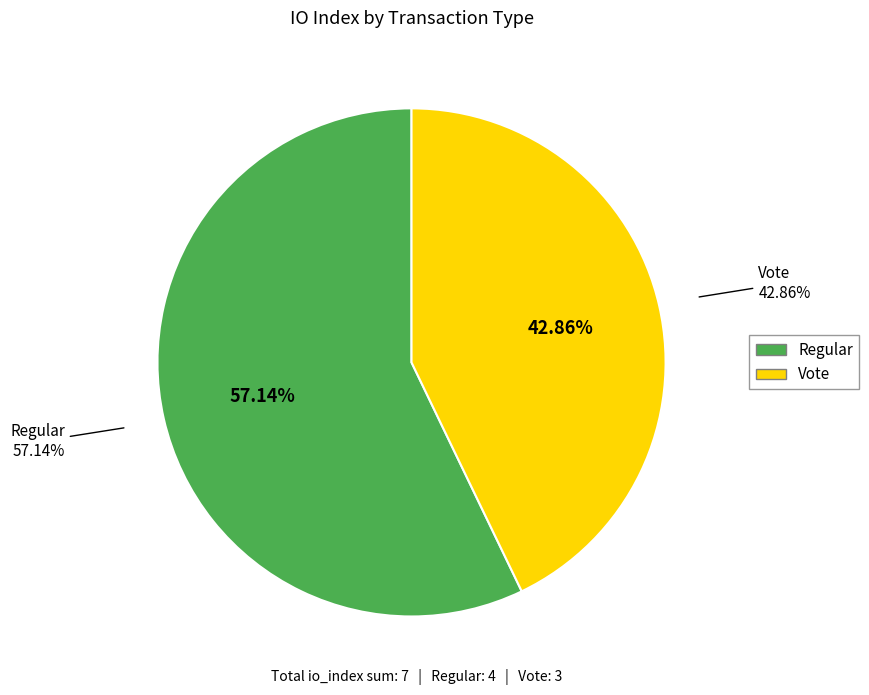

Which category has the smallest portion of the pie?

Vote (io_index=3)